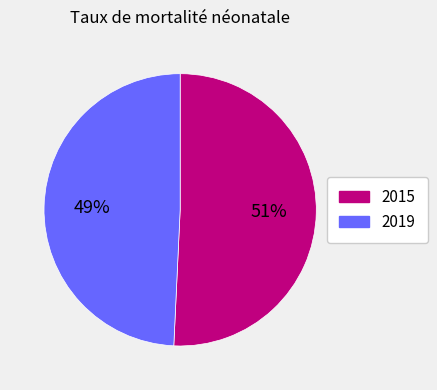

Which category has the smallest portion of the pie?

2019